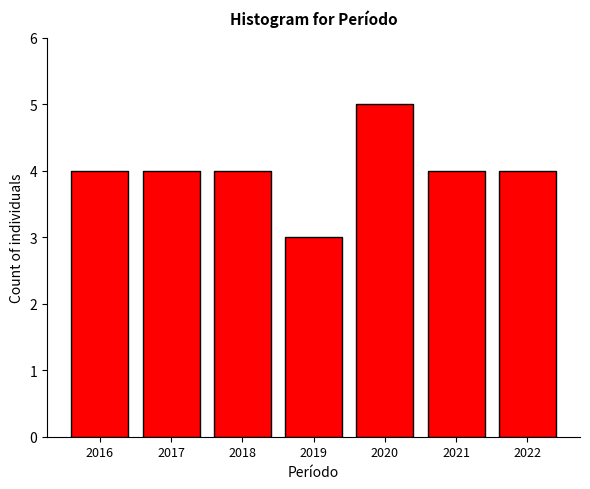

Reading left to right, extract all data points from this chart.

2016=4	2017=4	2018=4	2019=3	2020=5	2021=4	2022=4